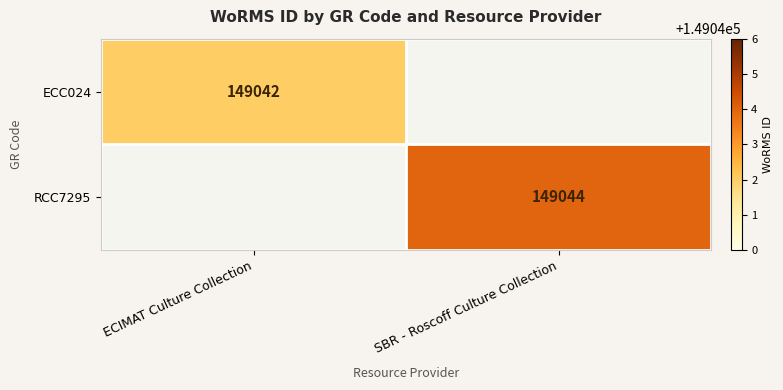

True or false: RCC7295 has a value of 231165 at SBR - Roscoff Culture Collection.

False